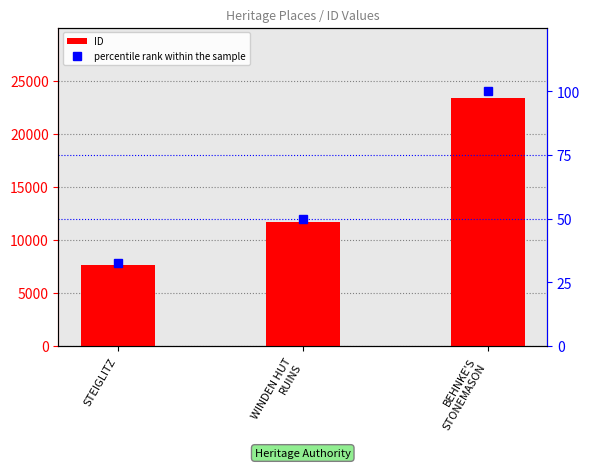

What is the difference between the percentile rank within the sample values at WINDEN HUT
RUINS and BEHNKE'S
STONEMASON?

50.2